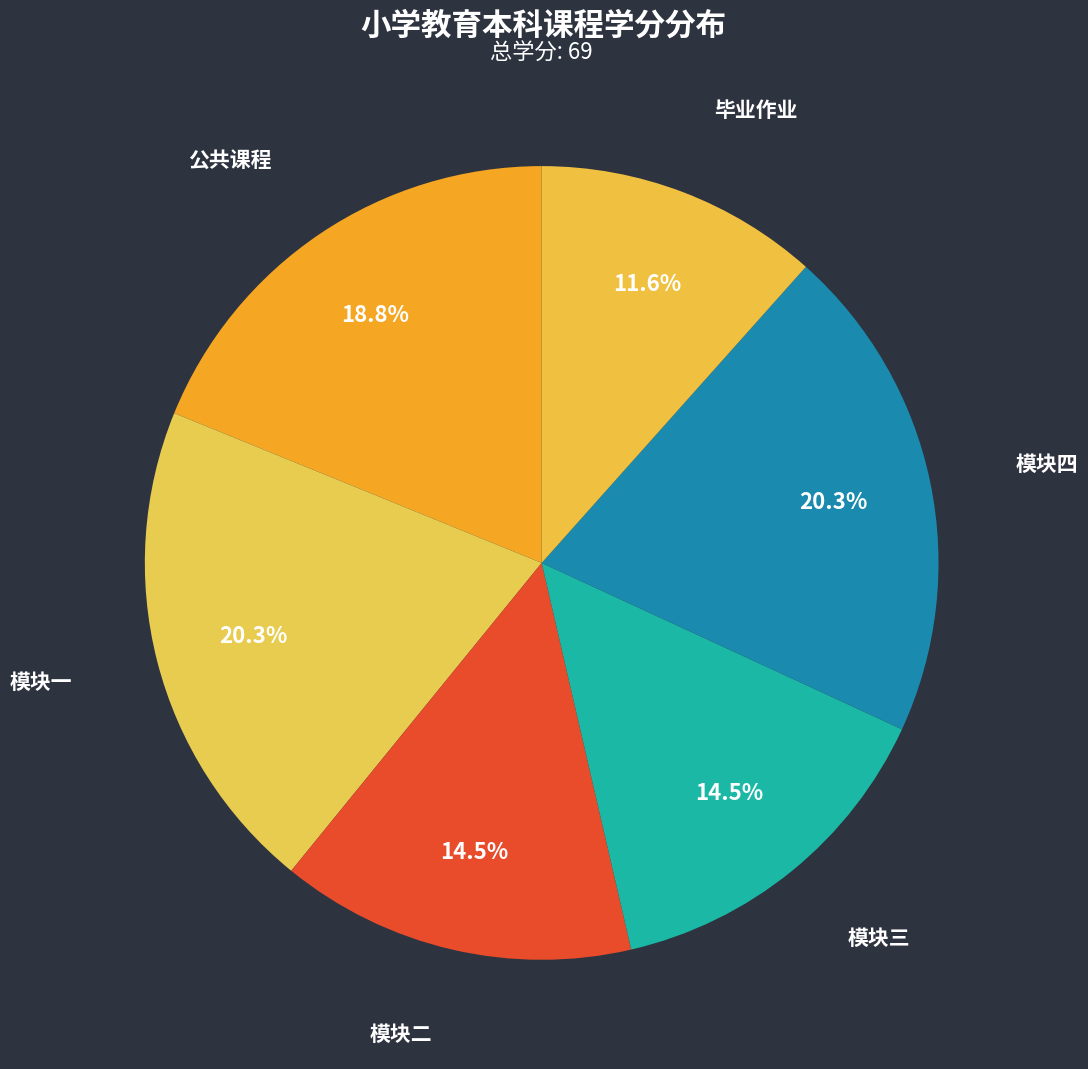

What percentage is the 模块一 slice, to the nearest percent?

20%